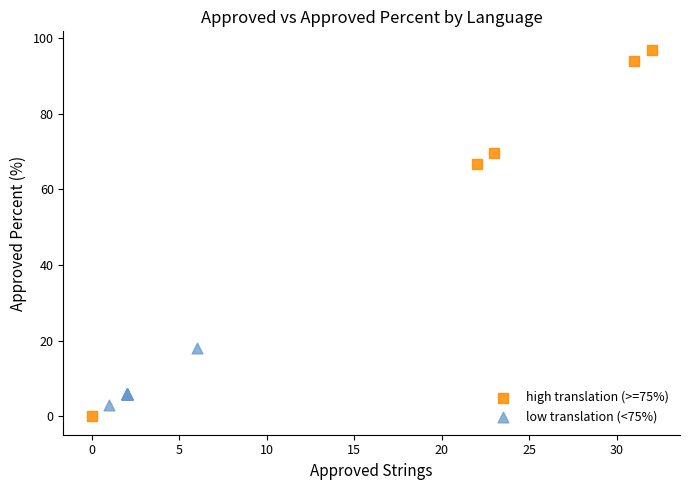

Which series reaches the maximum Y coordinate?

high translation (>=75%)